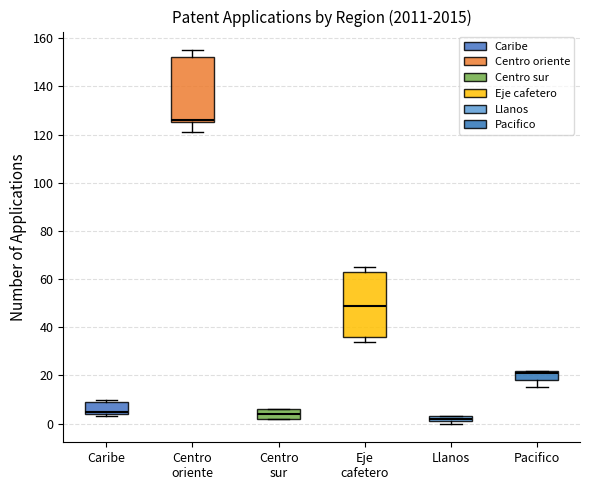

Which box has the lowest median line?

Llanos